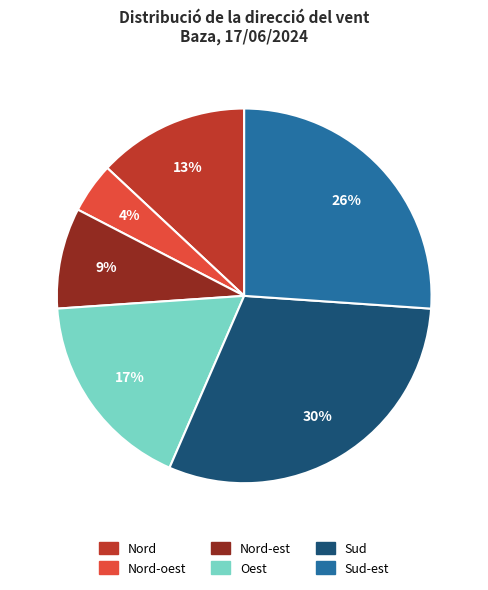

Is there any slice that represents more than half of the pie?

No